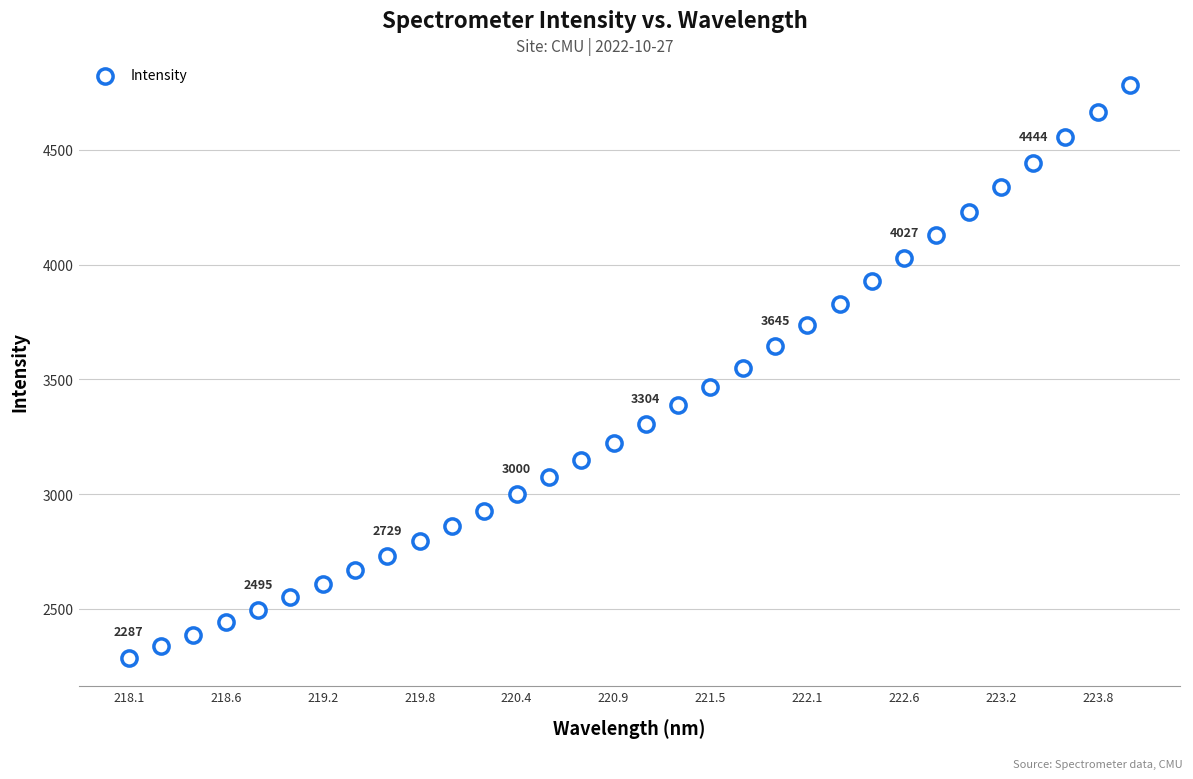

What is the range of X values (max minus min)?

5.9